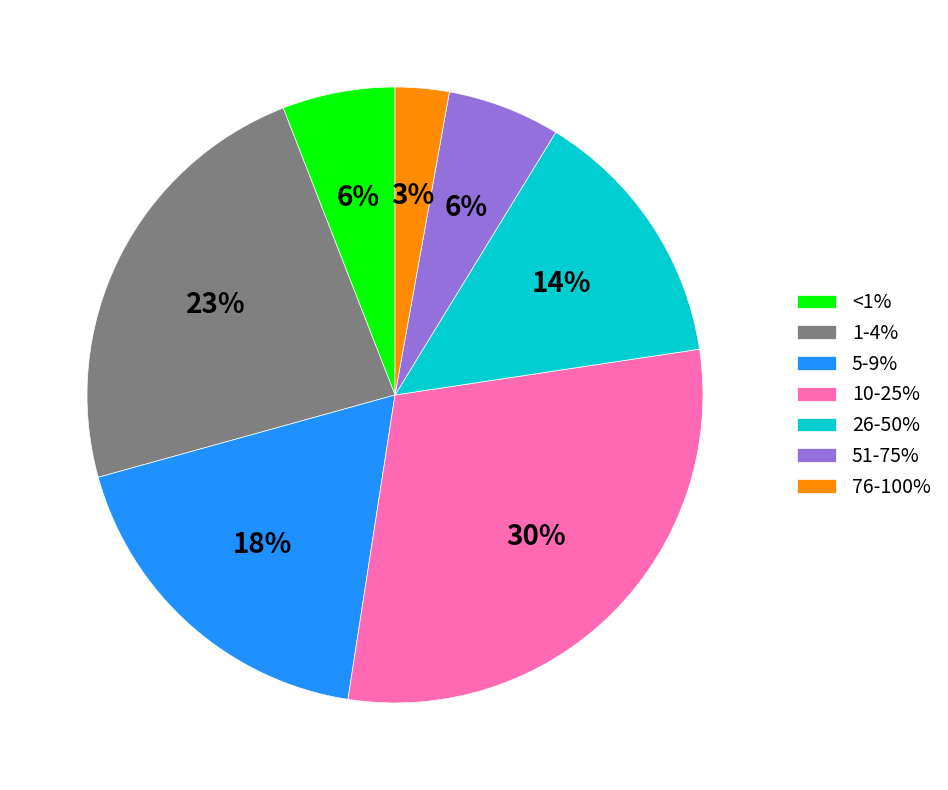

Which slice is the smallest?

76-100%